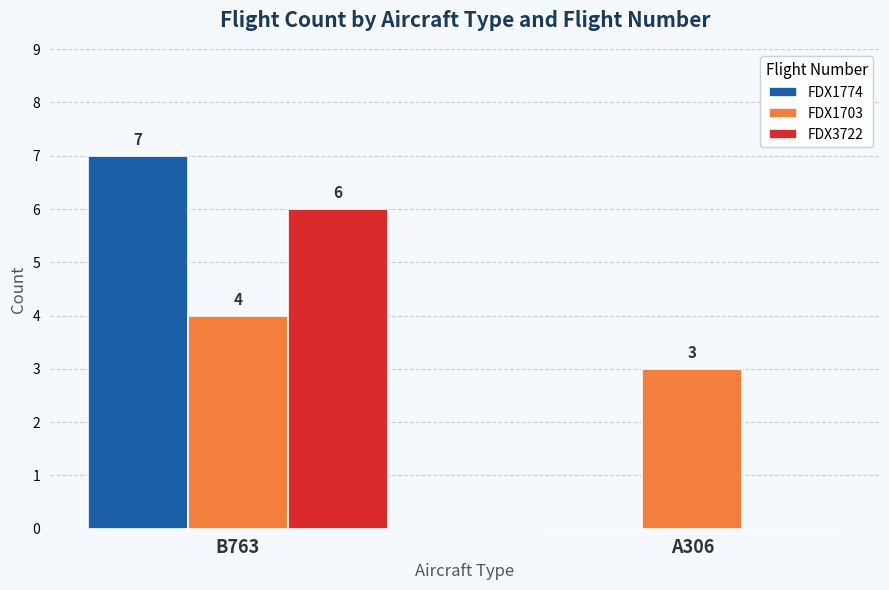

At which category is the sum across all series the highest?

B763